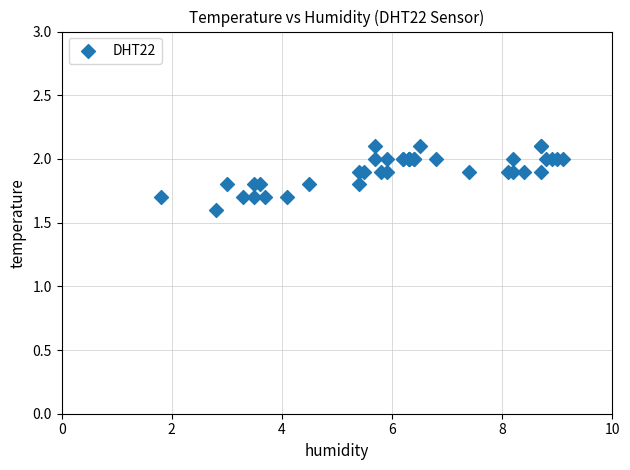

What Y value in the scatter plot is closest to 1?

1.6